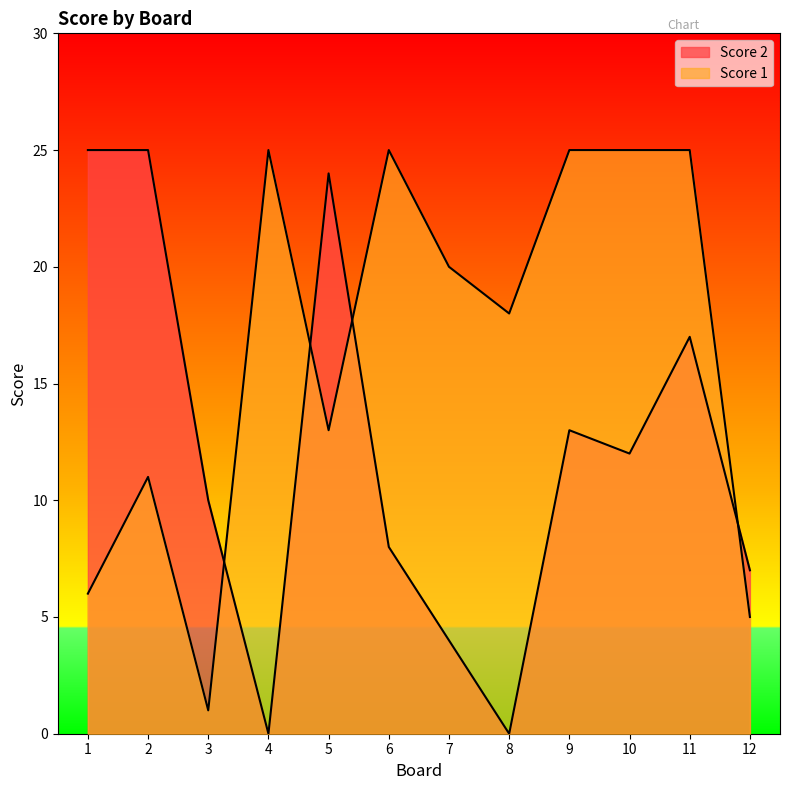

What is the spread (max minus min) of values at 9?

12